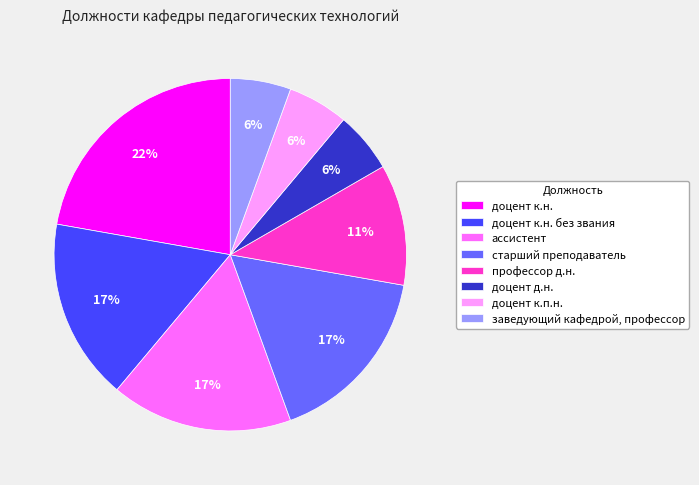

Does any single category account for the majority?

No